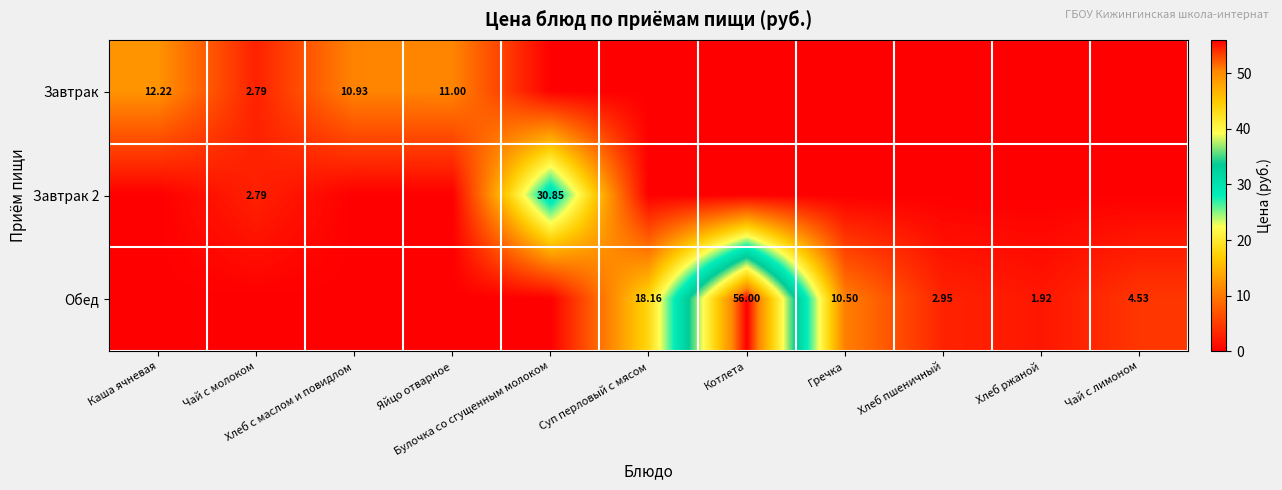

What is the maximum value for Обед?

56.0